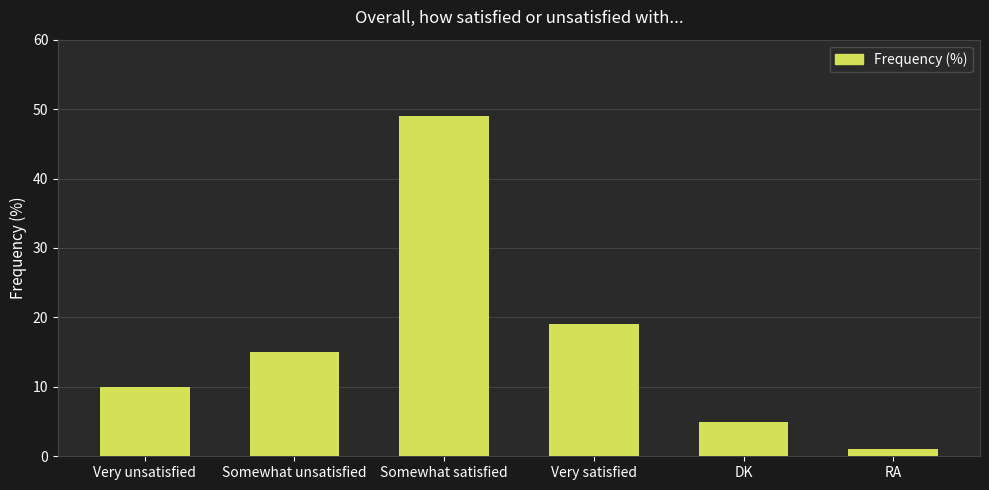

What position from the right is Very satisfied?

3